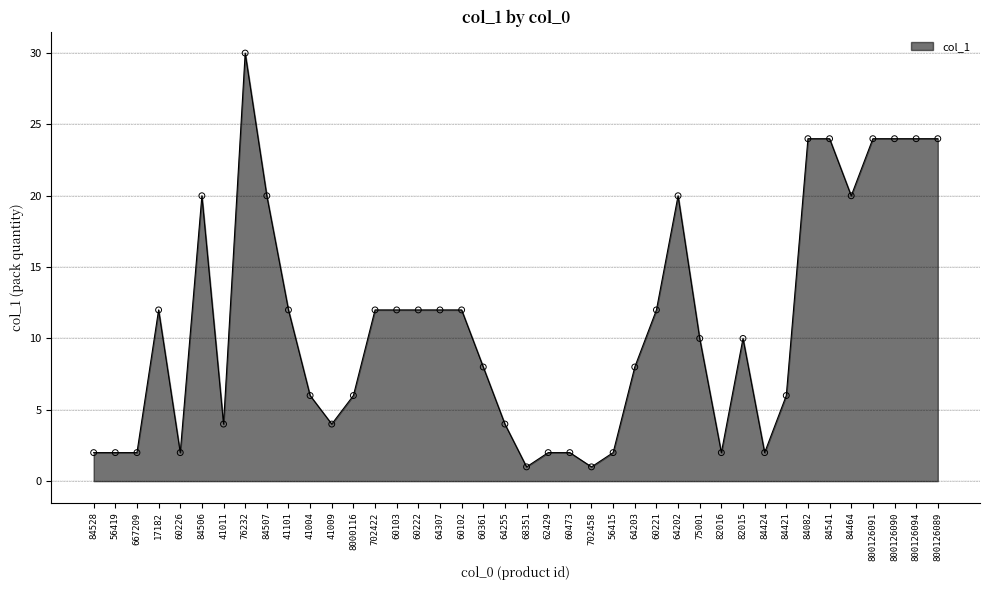

What is the ratio of the value at 8000116 to the value at 702458?

6.0